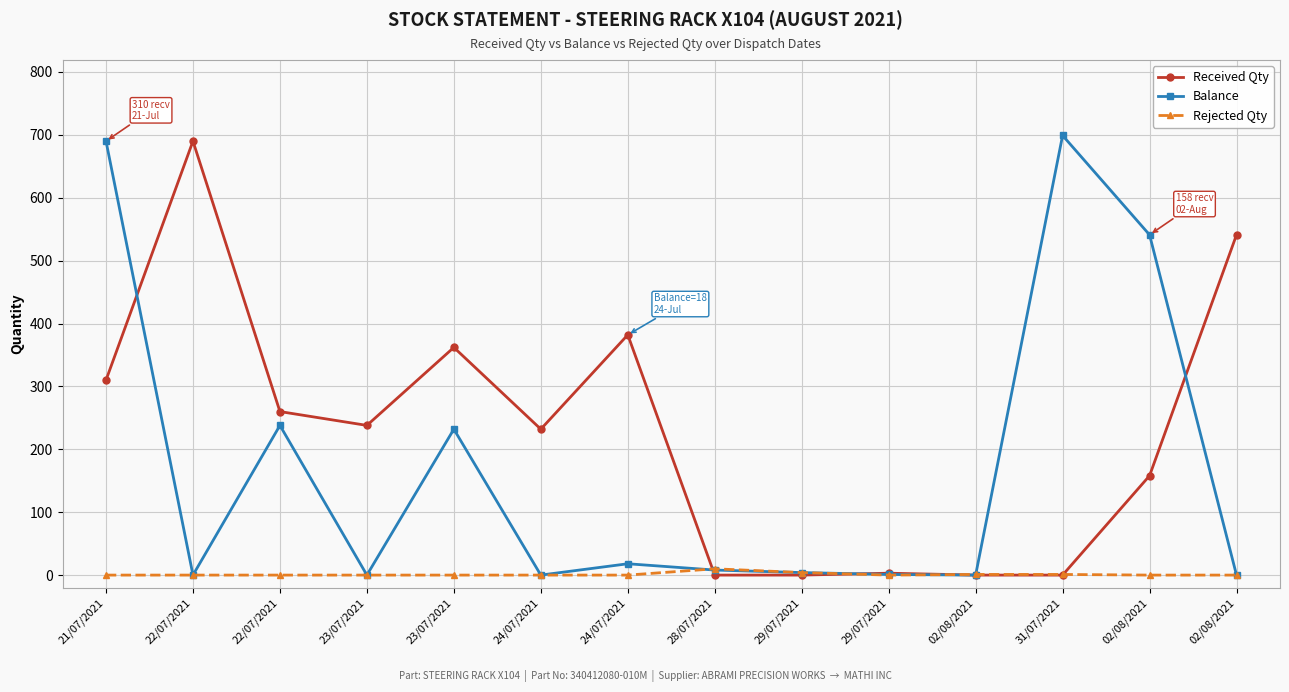

Is this an area chart (filled region under the line)?

No